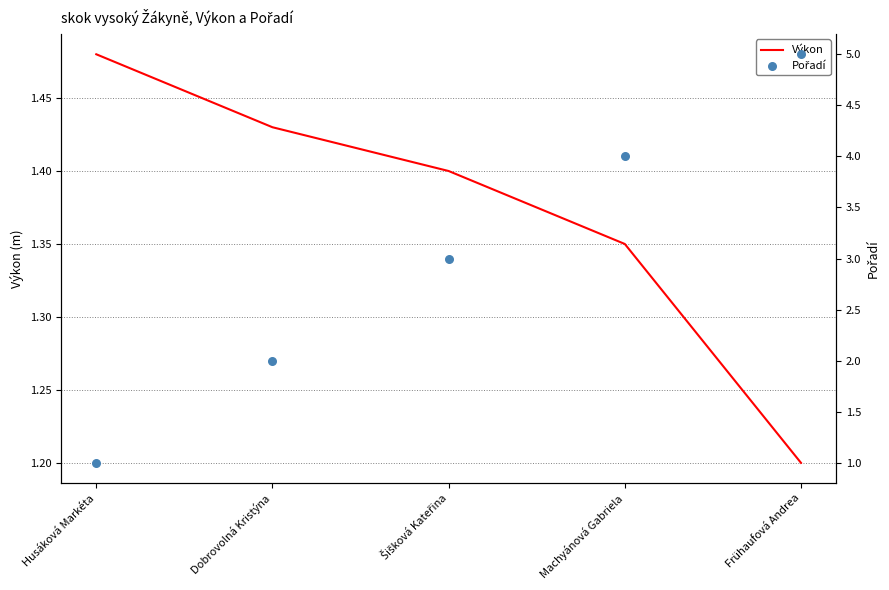

Is the value of Pořadí at Husáková Markéta greater than the value of Výkon at Dobrovolná Kristýna?

No